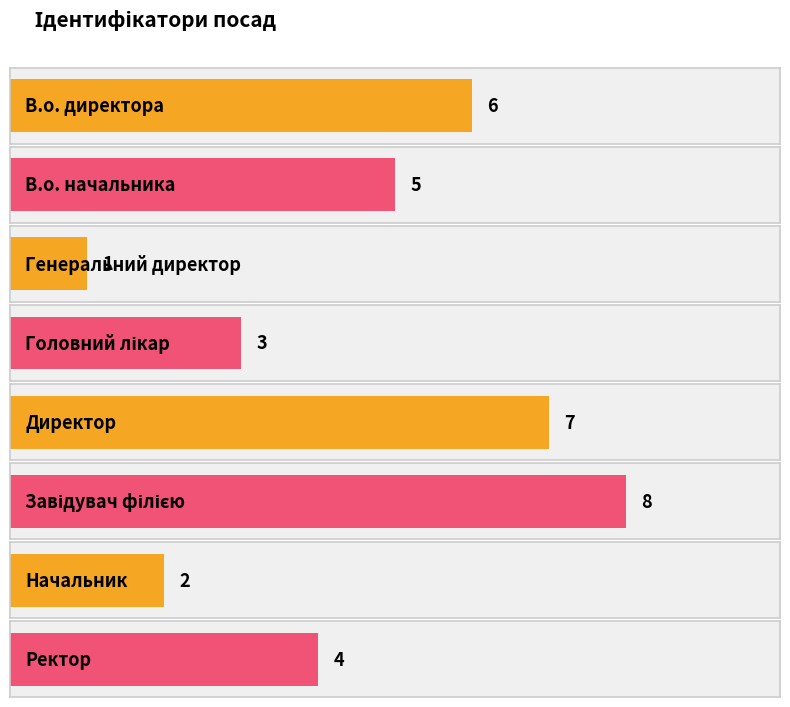

What is the maximum value shown in the chart?

8